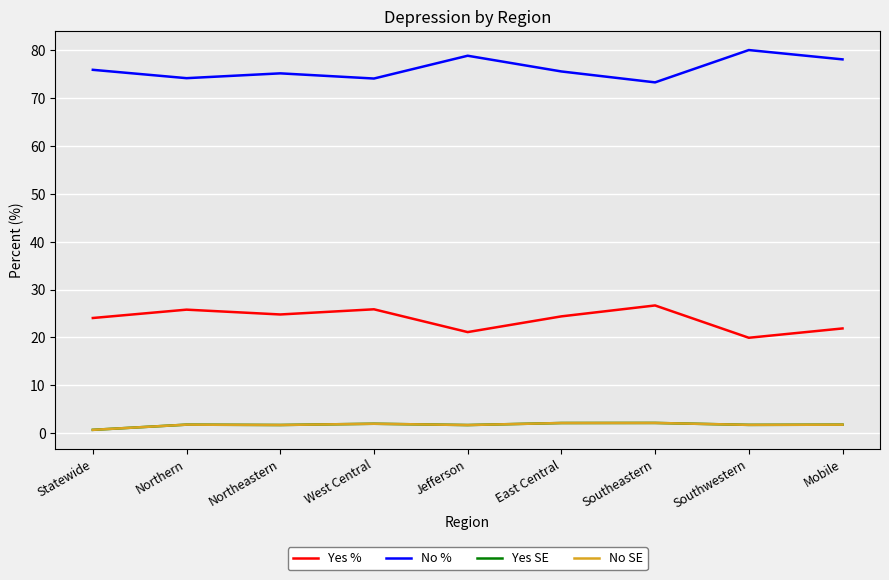

The Yes % series shows 19.9 at Southwestern. True or false?

True